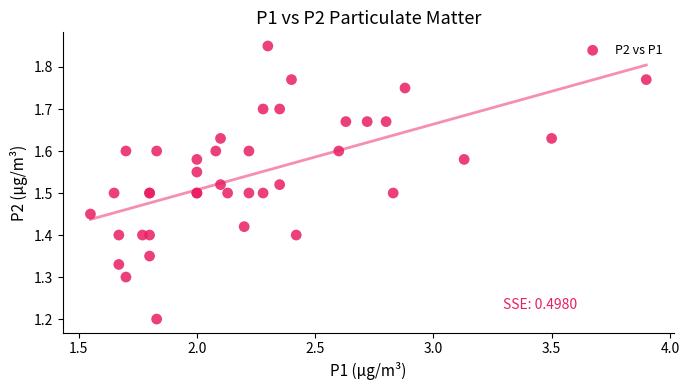

What Y value in the scatter plot is closest to 1?

1.2